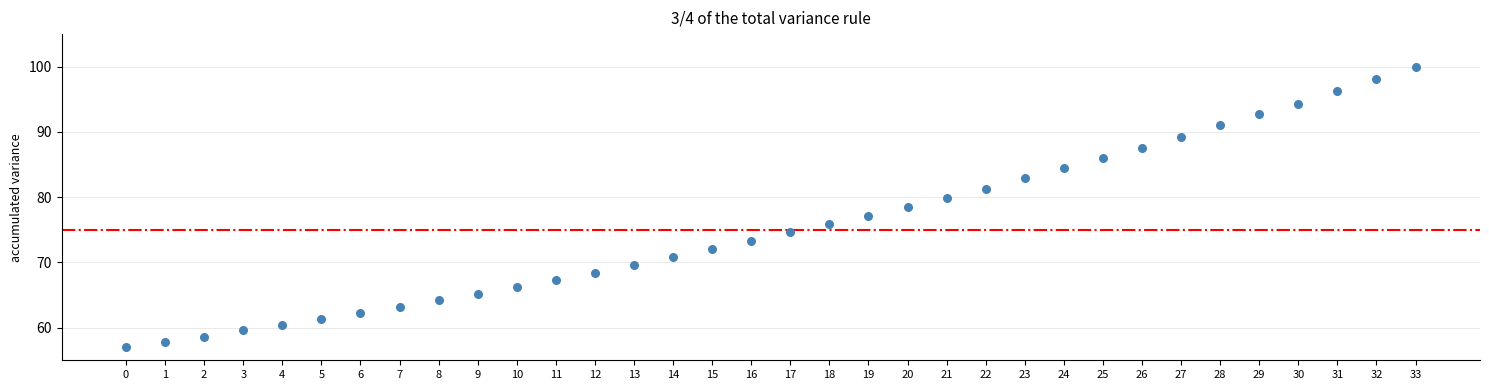

What is the range of Y values (max minus min)?

43.0